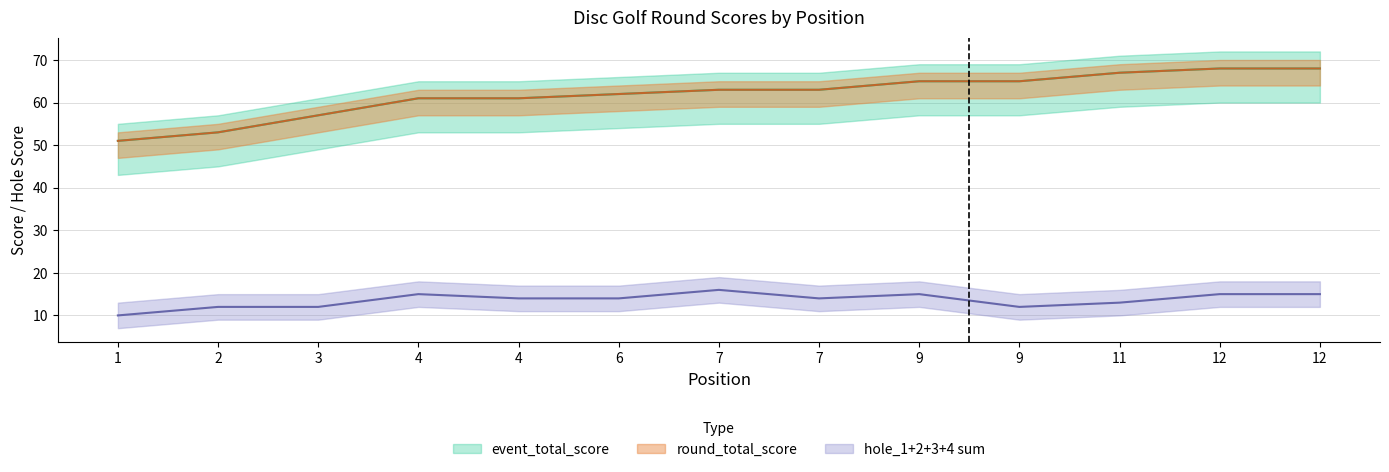

The hole_1 series shows 5 at 9. True or false?

False